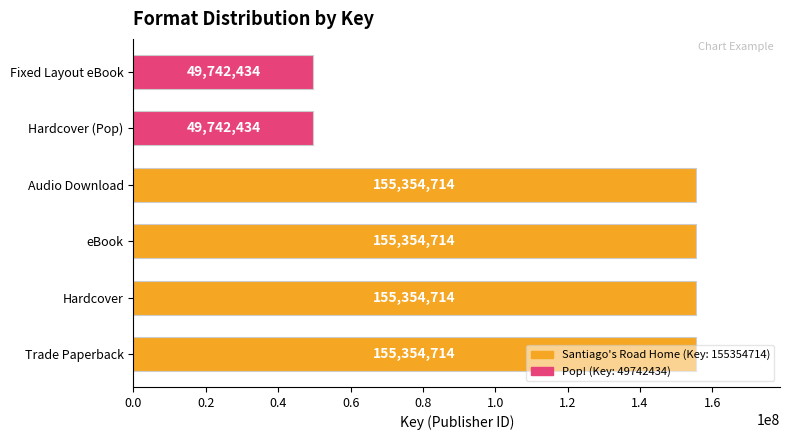

How many data points does each series have?

6